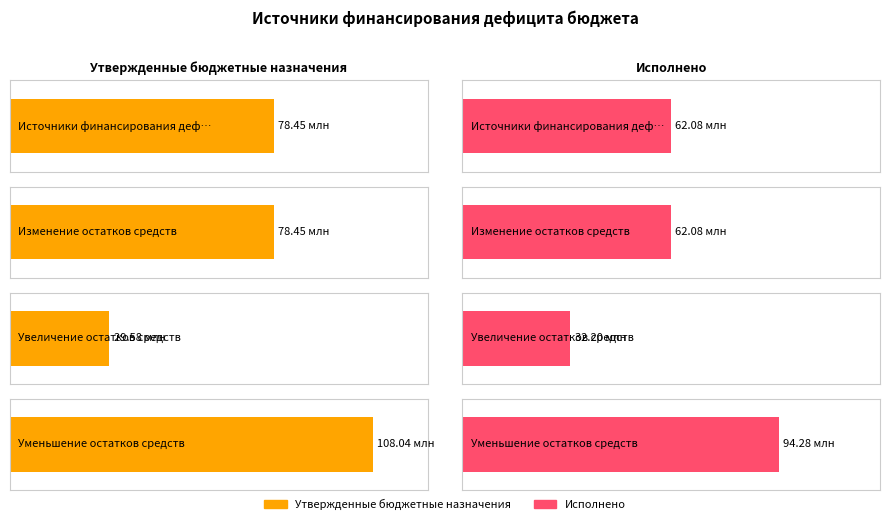

The Утвержденные бюджетные назначения series shows 405 at Уменьшение остатков средств. True or false?

False